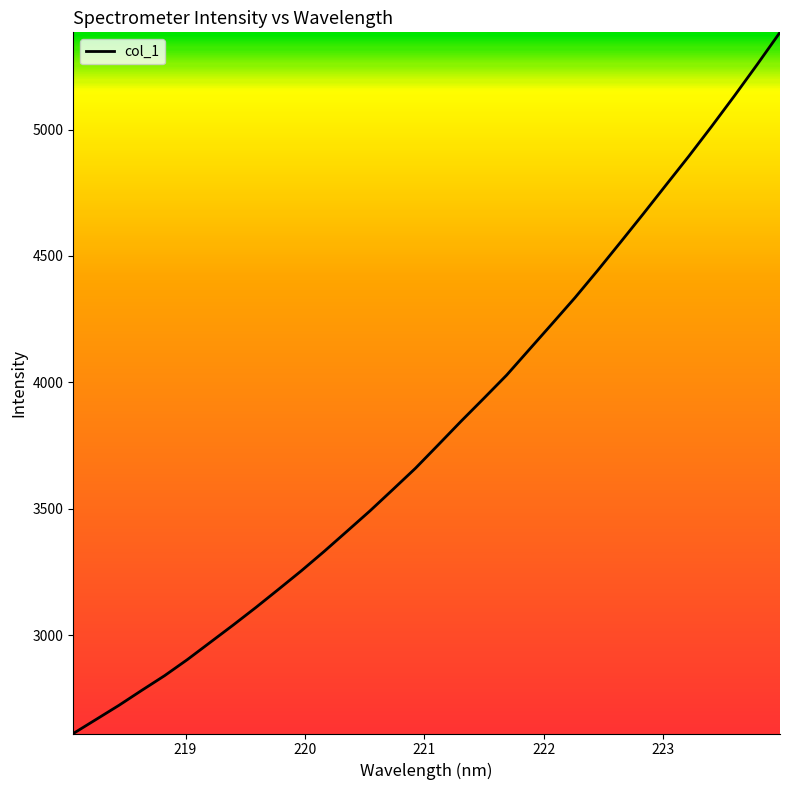

What is the difference between the maximum and minimum values?

2774.3